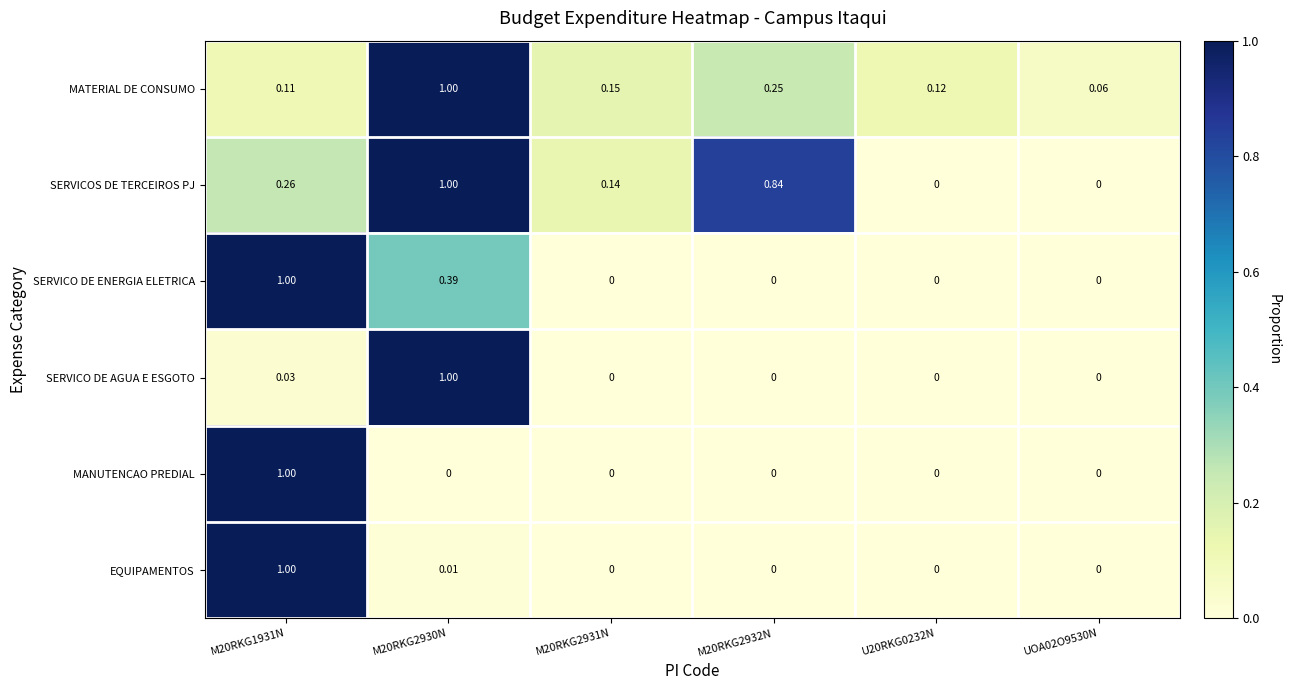

Which series changed the most between M20RKG2930N and M20RKG2931N?

SERVICO DE AGUA E ESGOTO